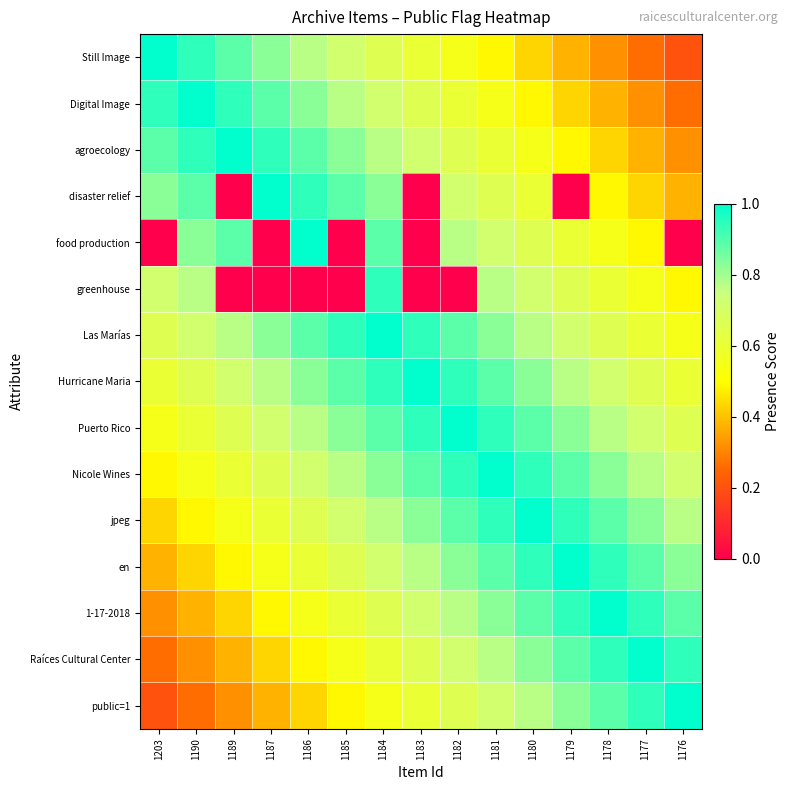

At which category is the sum across all series the highest?

1184